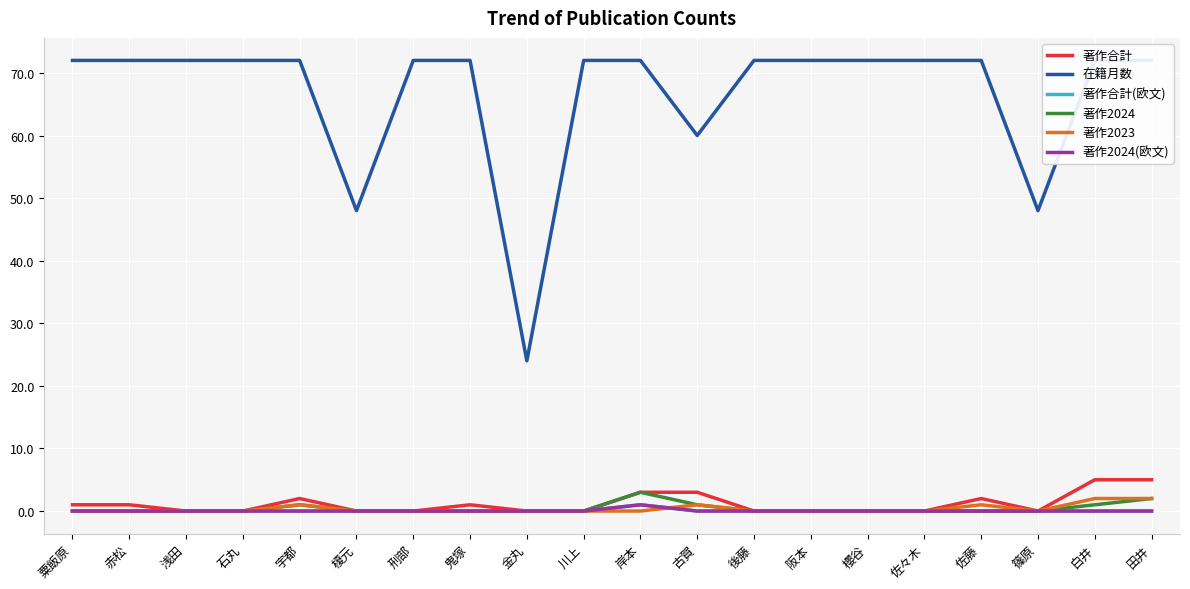

How many values in 著作2024(欧文) are above zero?

1